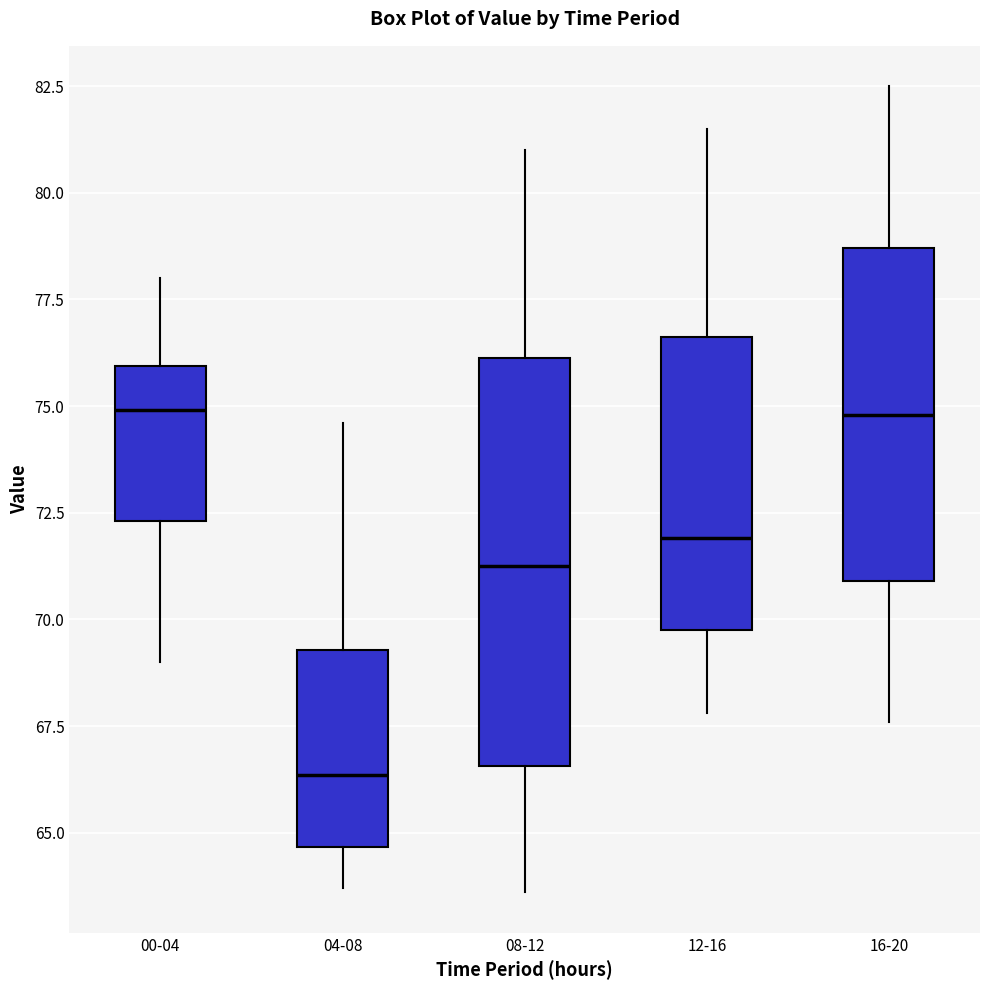

Reading left to right, read every box against the y-axis: the position of its median line, the range the box covers, and the ends of its whiskers. The values are not printed on the chart, so give them approximately, as read against the axis.

00-04: median 75.0, box 72.5 to 76.0, whiskers 69.0 to 78.0
04-08: median 66.5, box 64.5 to 69.5, whiskers 63.5 to 74.5
08-12: median 71.5, box 66.5 to 76.0, whiskers 63.5 to 81.0
12-16: median 72.0, box 70.0 to 76.5, whiskers 68.0 to 81.5
16-20: median 75.0, box 71.0 to 78.5, whiskers 67.5 to 82.5